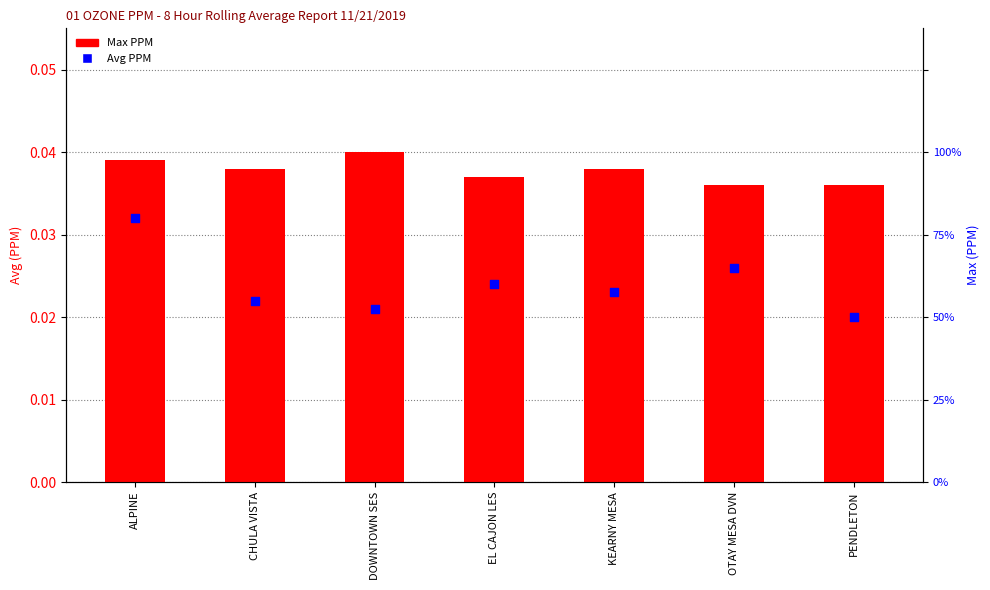

Which series has the largest total across all categories?

Max